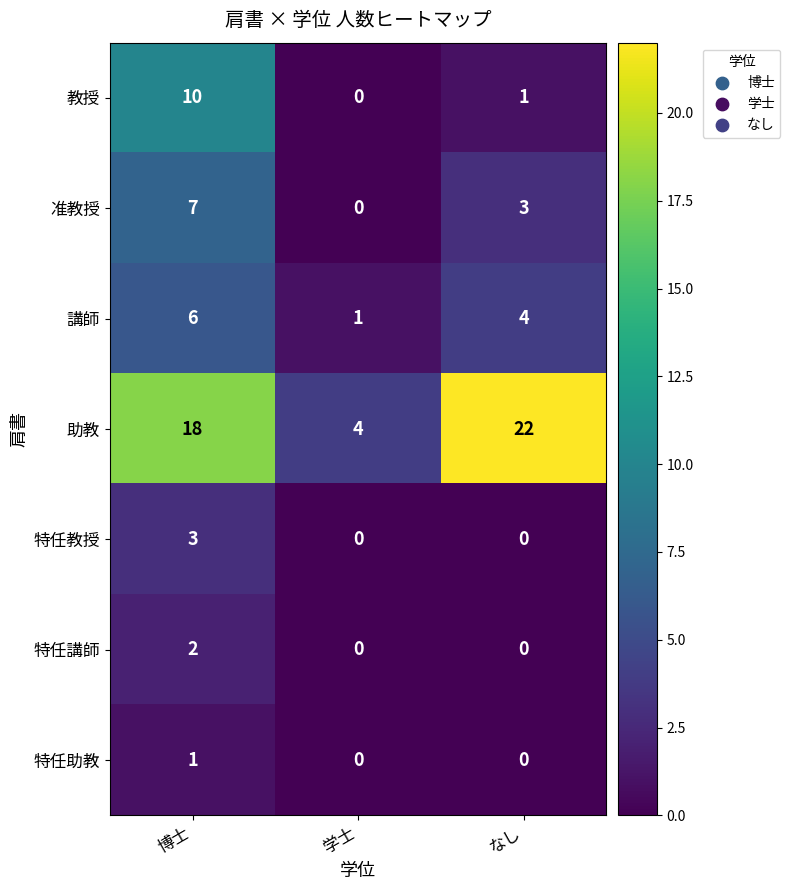

Count the 特任助教 values in the range 0 to 1.

3